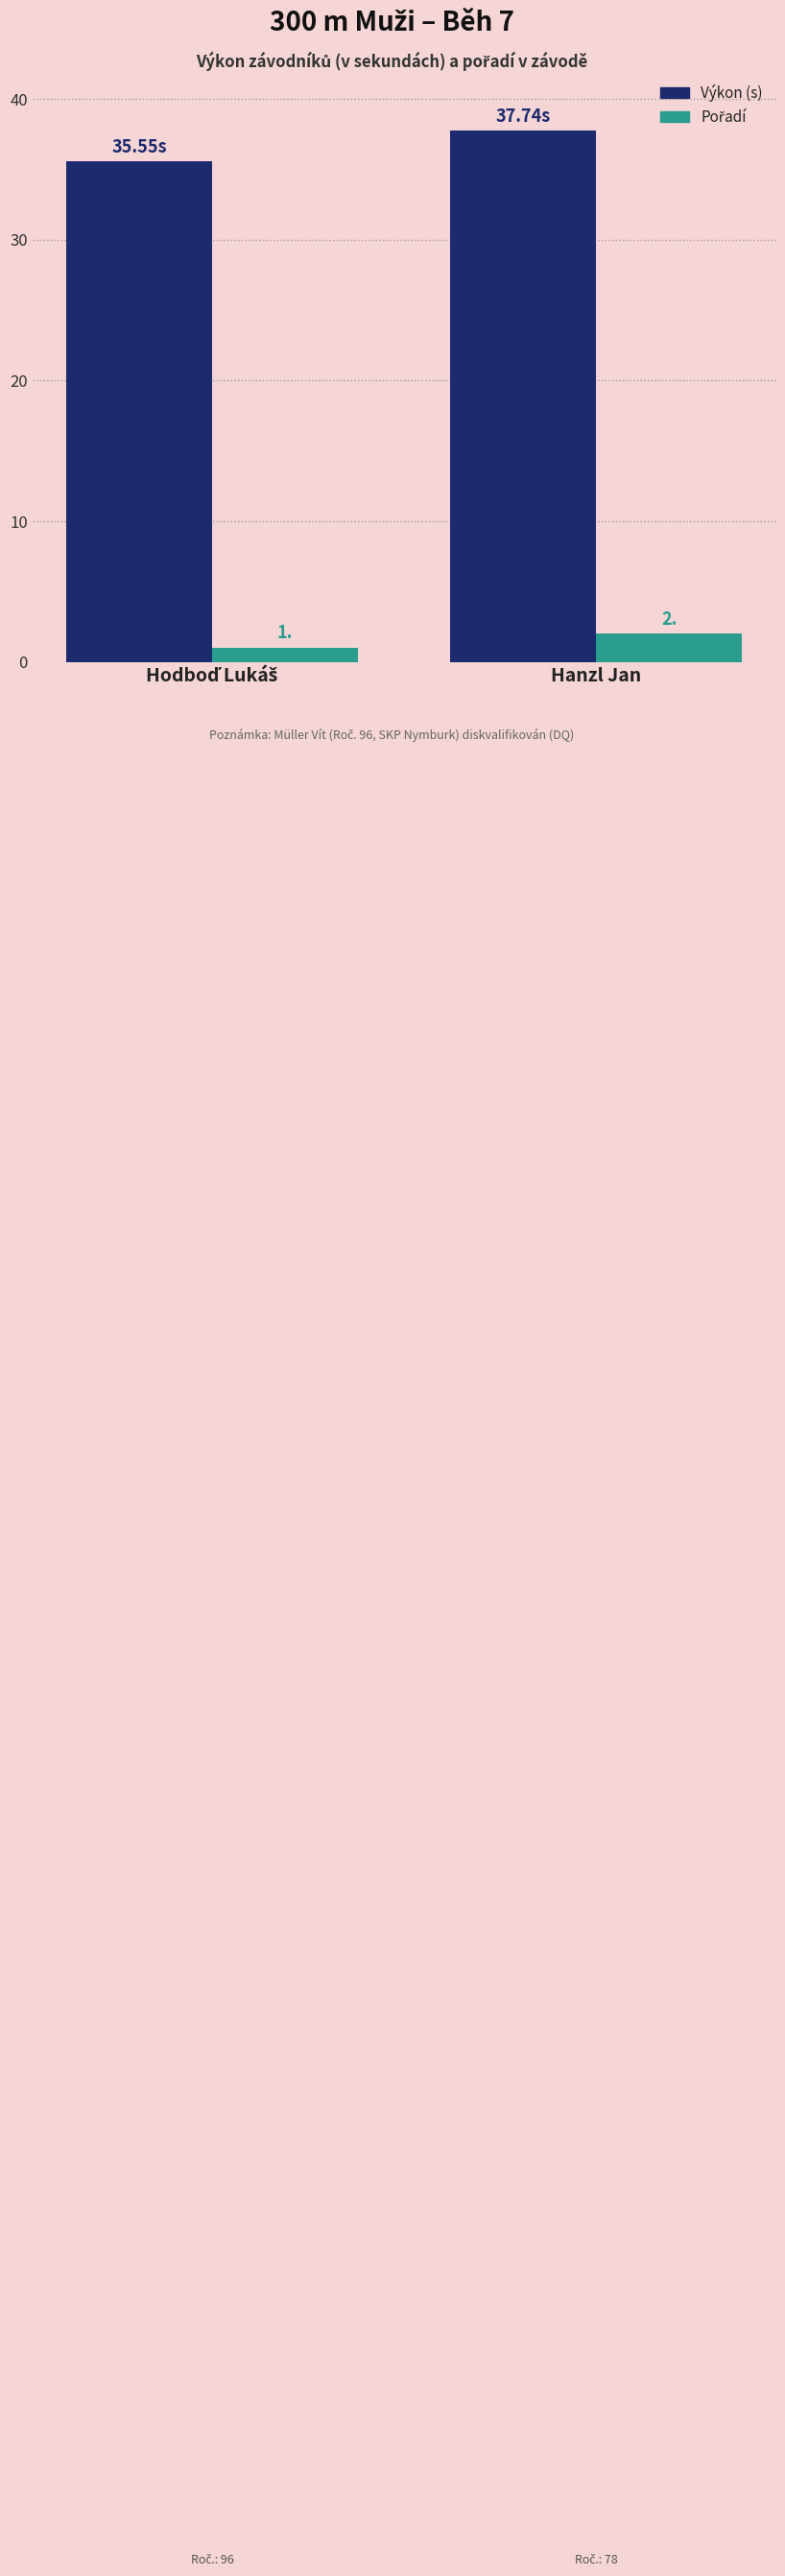

At which category does the chart reach its peak across all series?

Hanzl Jan